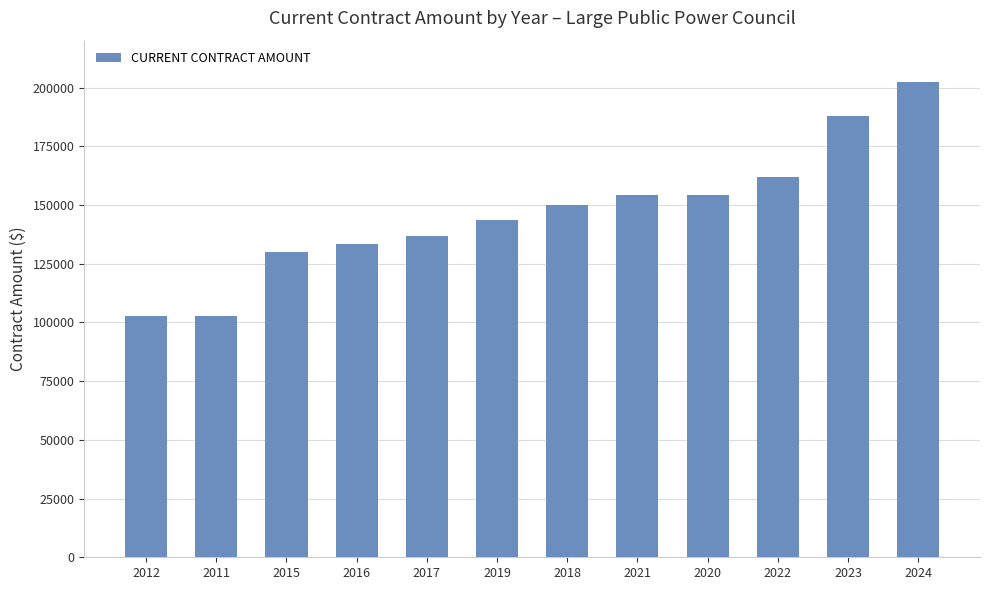

What position from the right is 2024?

1